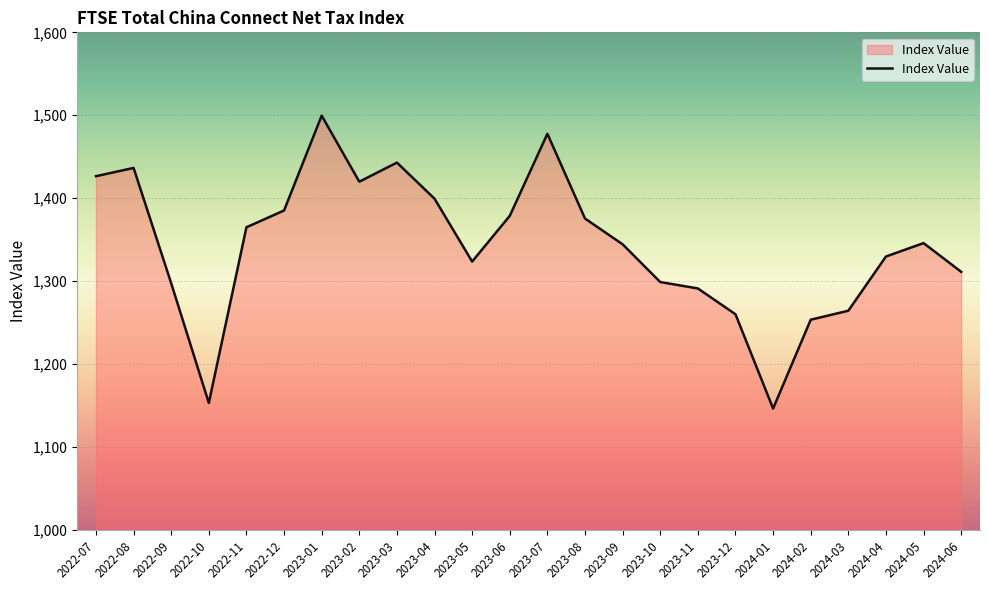

Approximately how many times larger is the value at 2022-08 compared to 2024-03?

1.1